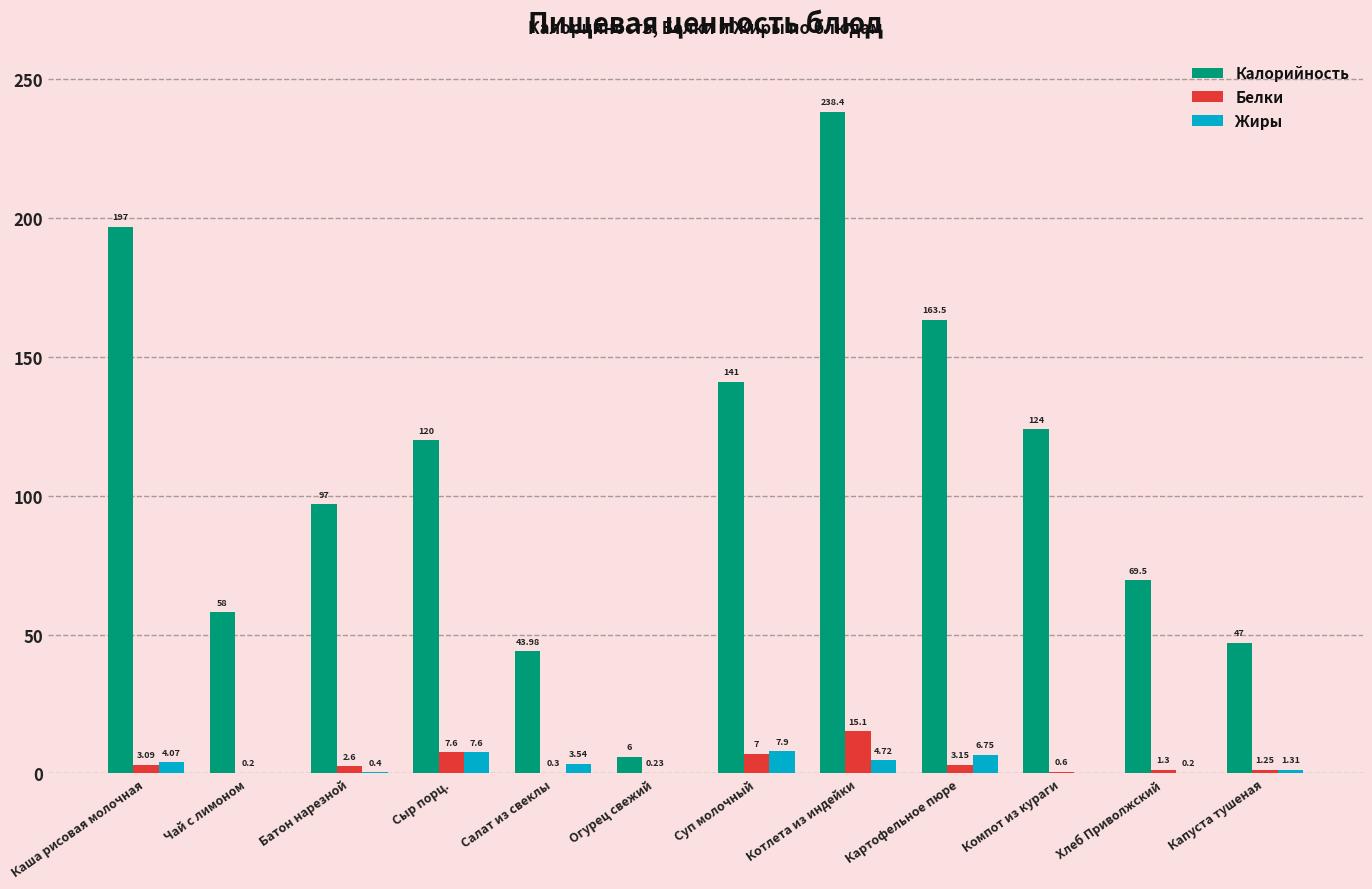

At which category is the sum across all series the highest?

Котлета из индейки